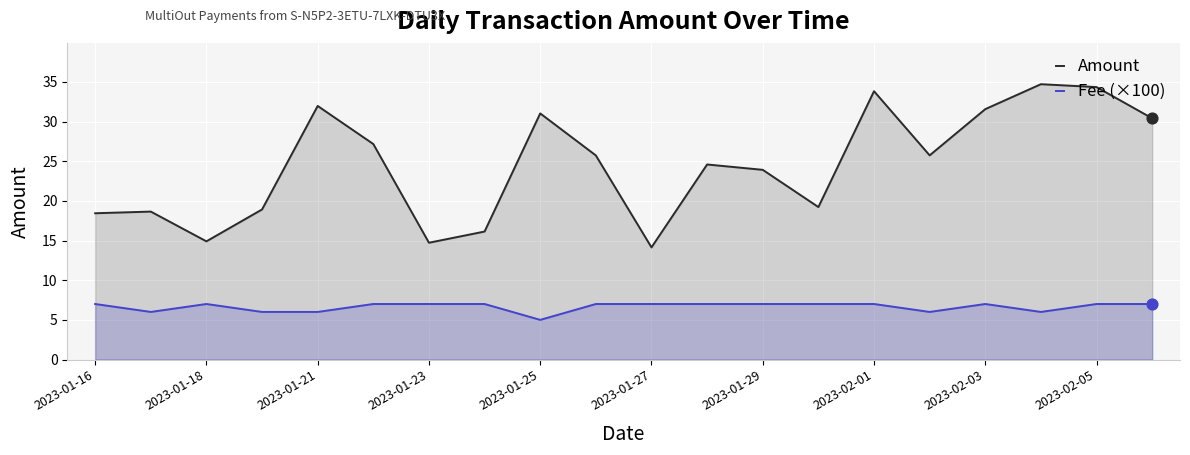

Which series contains the highest Y value?

Amount